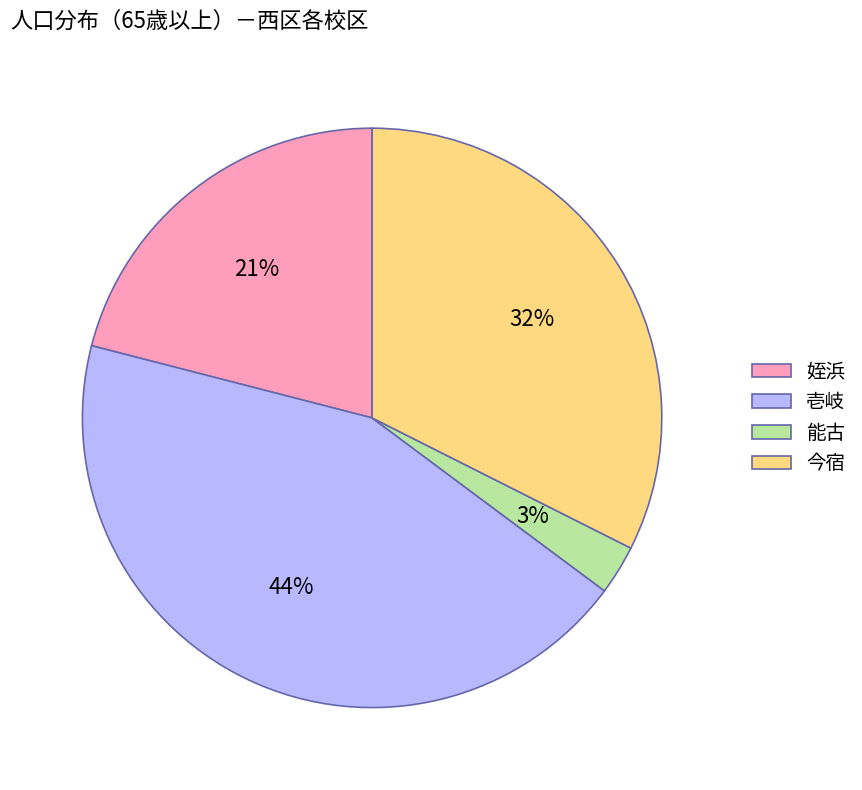

Rank the categories by value from lowest to highest.

能古, 姪浜, 今宿, 壱岐